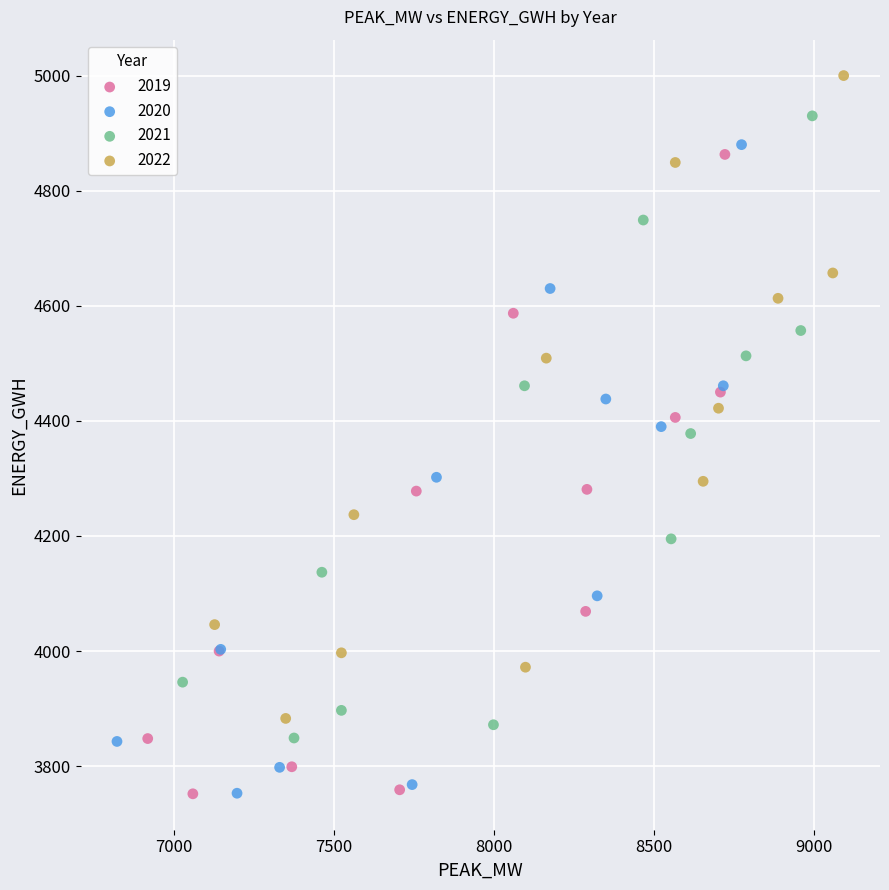

Which series contains the highest Y value?

2022